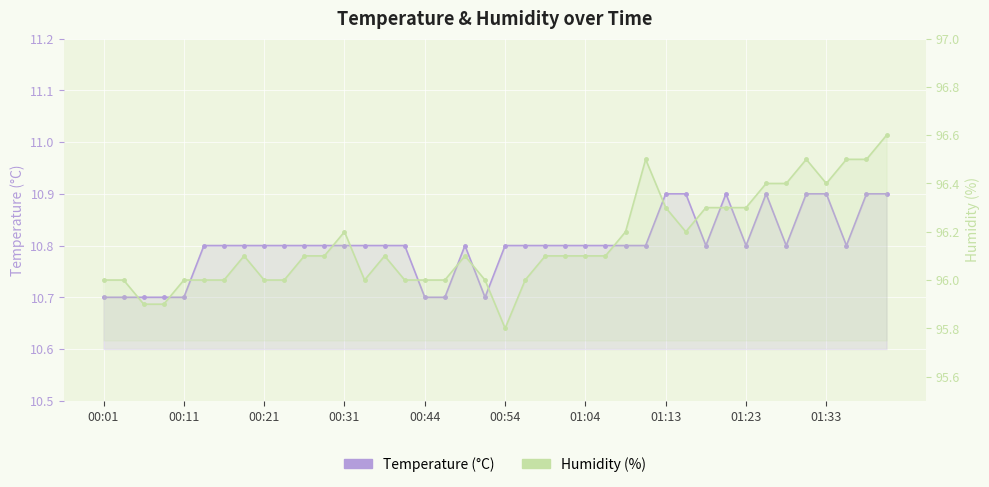

What is the total value across all series at 30?

107.1